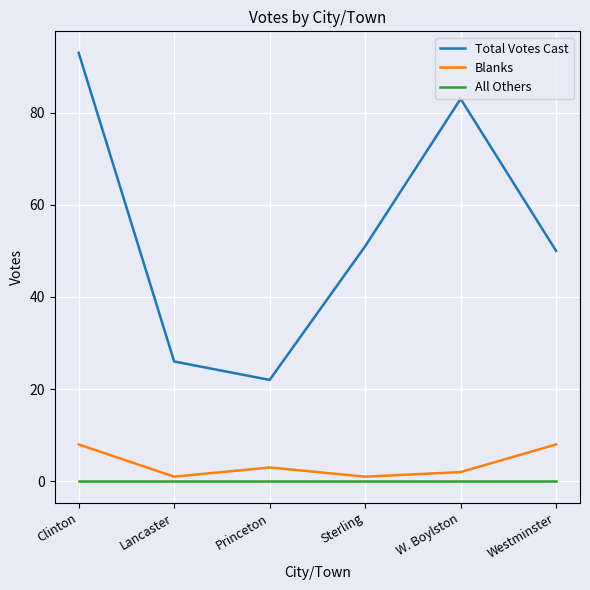

What are all the series names shown in the legend?

Total Votes Cast, Blanks, All Others